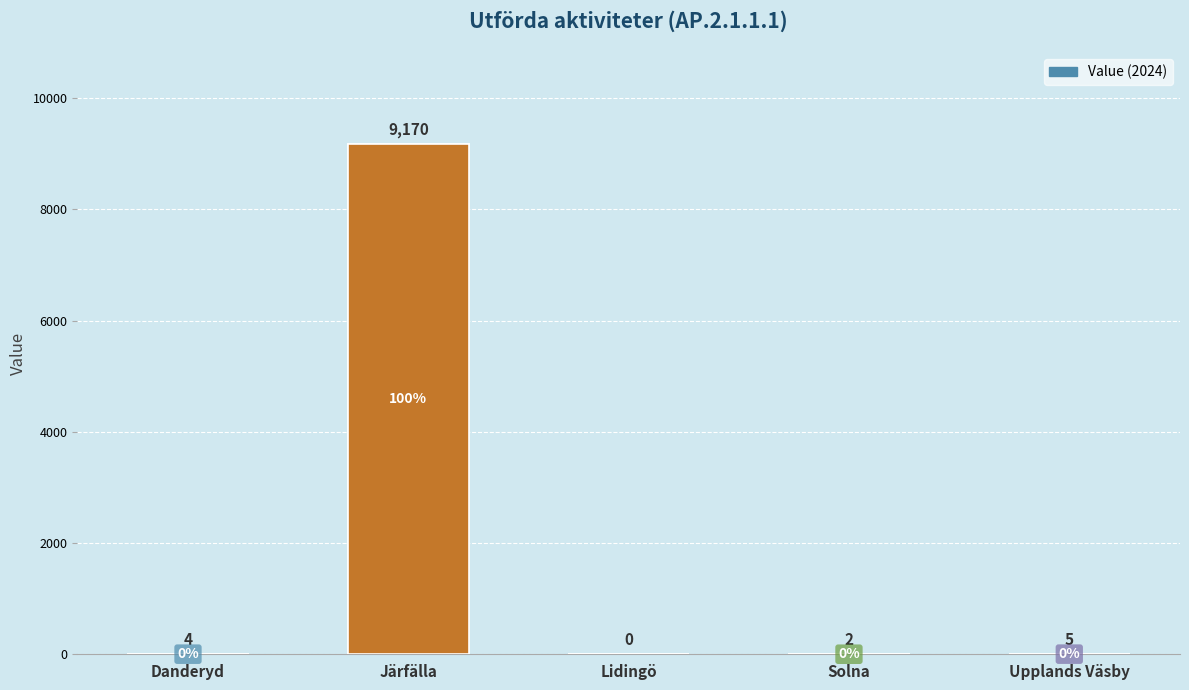

What is the label of the 4th bar from the left?

Solna